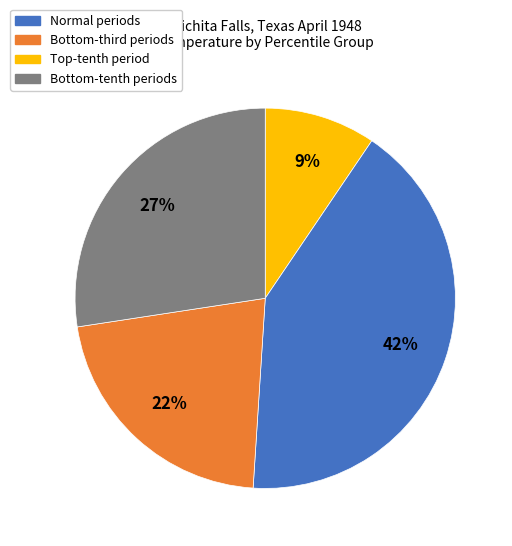

To the nearest percent, what is the average slice percentage?

25%